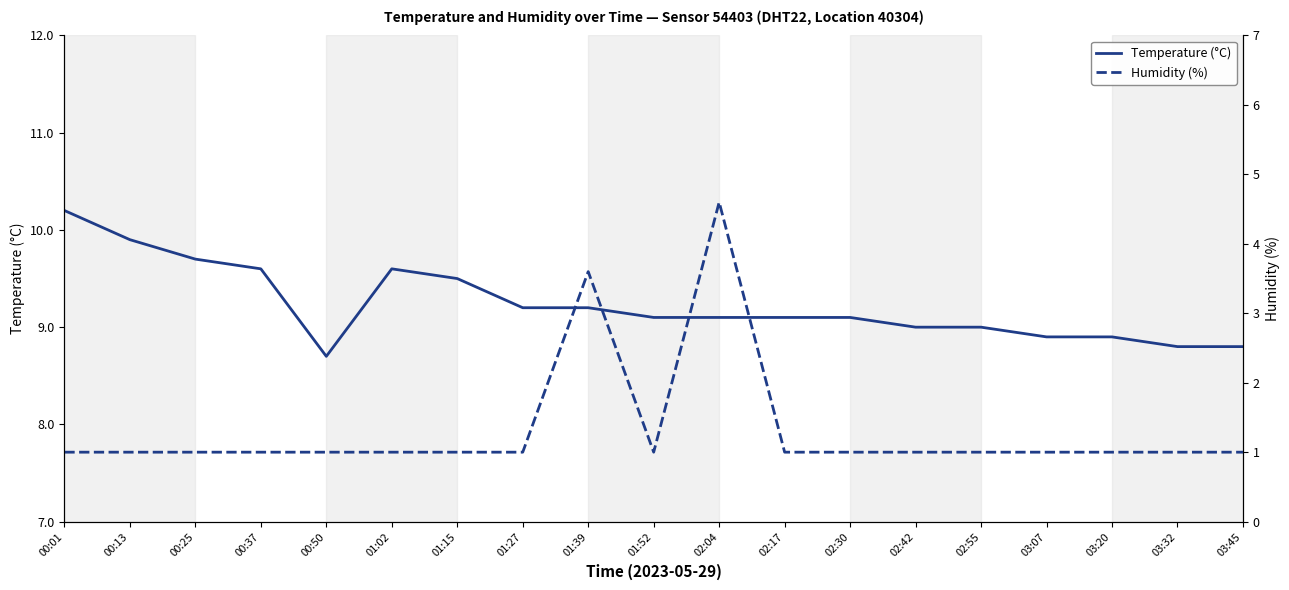

What is the label of the 10th point from the left?

01:52